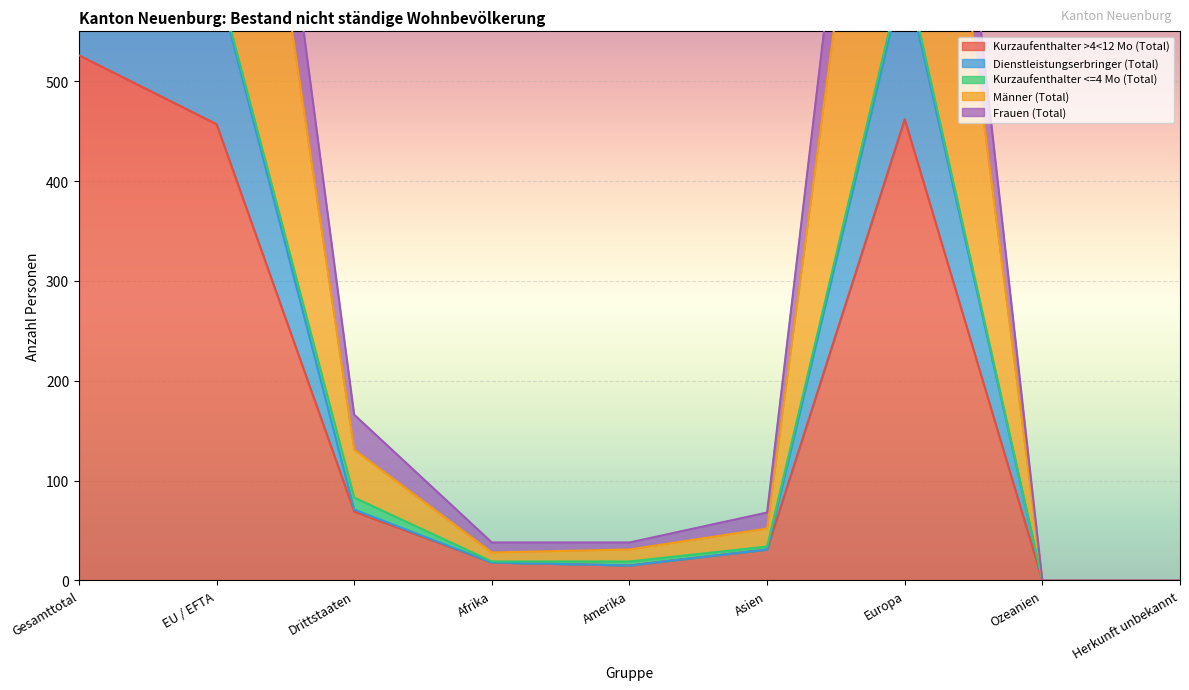

True or false: Dienstleistungserbringer (Total) and Kurzaufenthalter >4<12 Mo (Total) intersect in this chart.

False